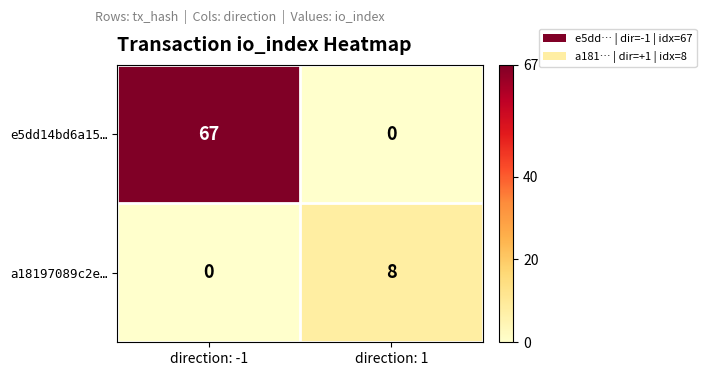

What is the total value across all series at direction: 1?

8